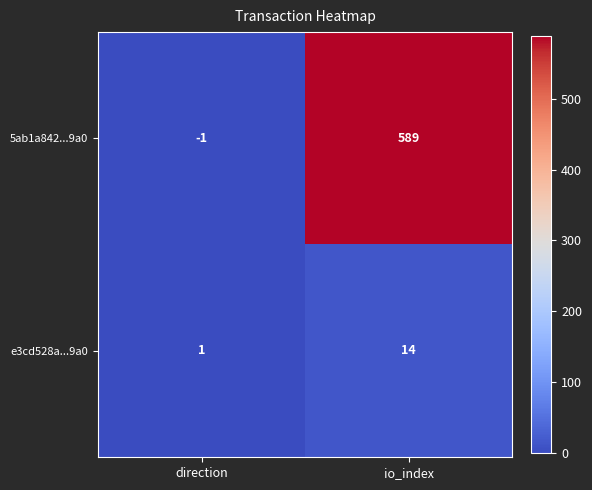

Reading right to left, transcribe all the data shown in this chart.

5ab1a842...9a0: 589	-1
e3cd528a...9a0: 14	1